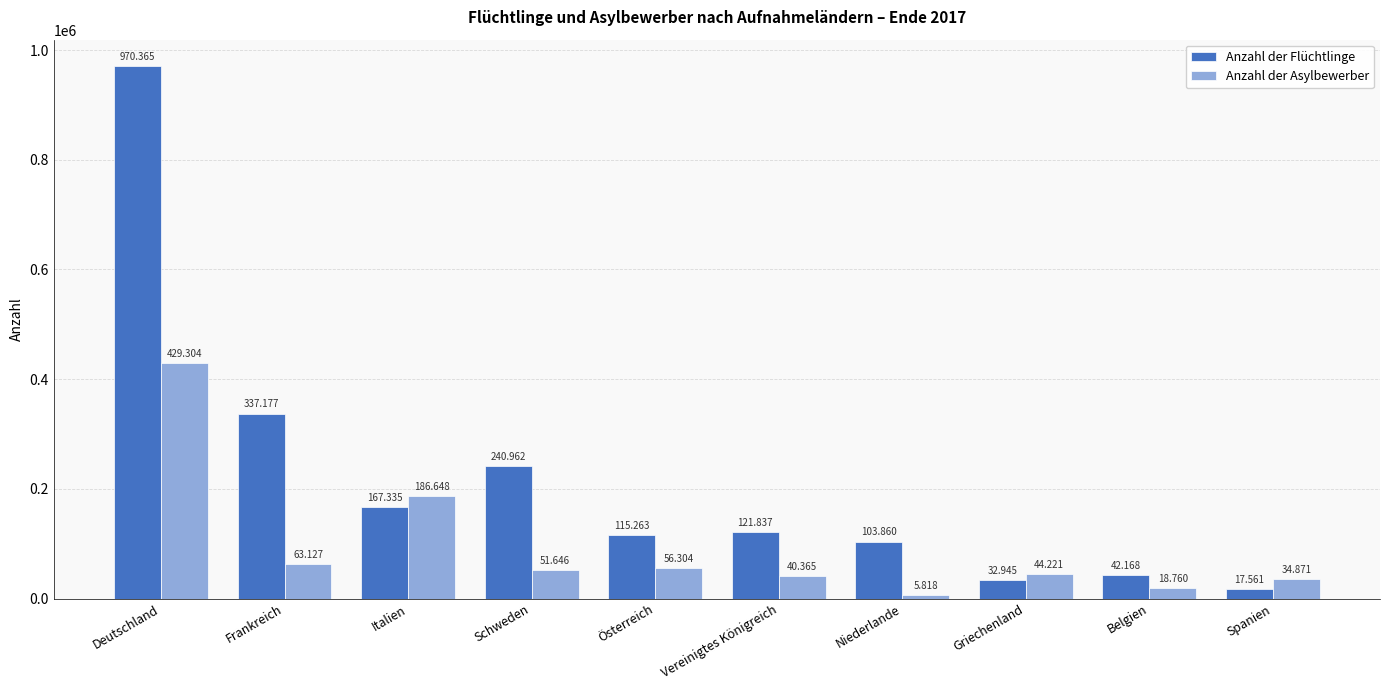

At Österreich, list the series in order from smallest to largest.

Anzahl der Asylbewerber, Anzahl der Flüchtlinge